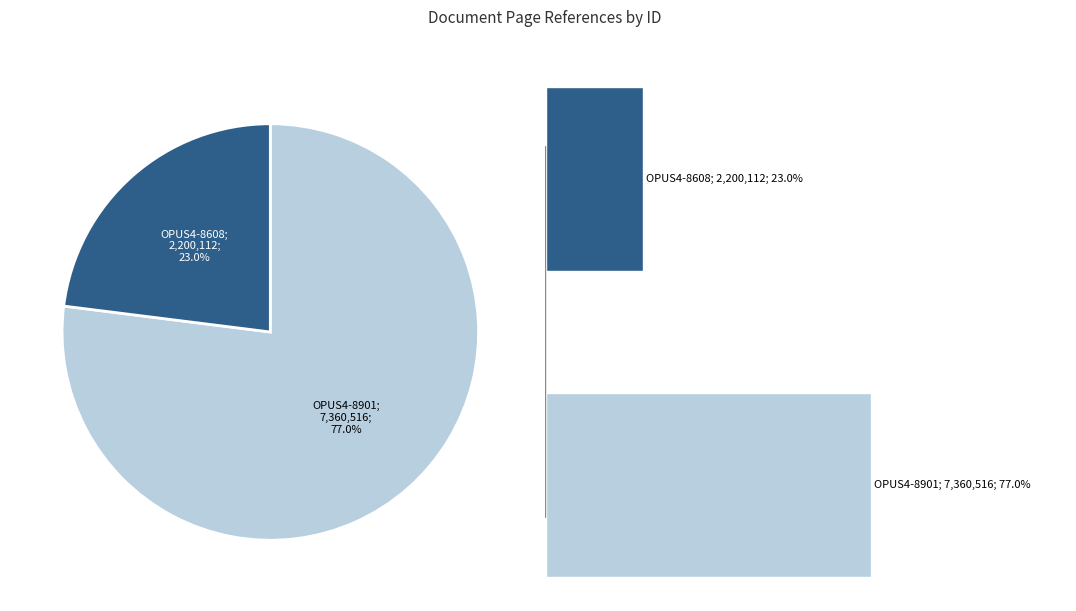

The 1 slice represents 23% of the pie. True or false?

True